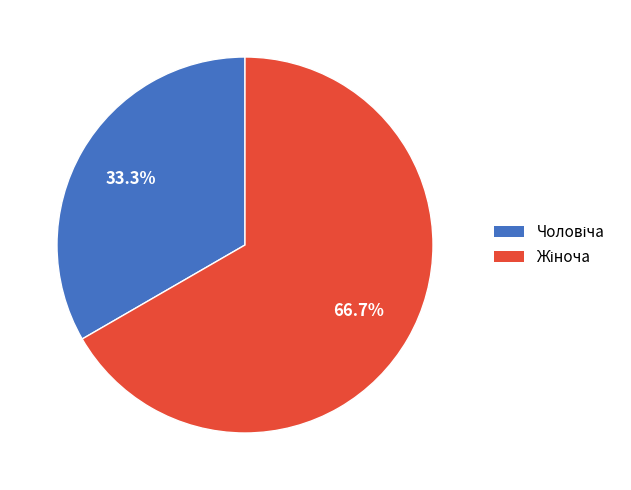

Is there any slice that represents more than half of the pie?

Yes